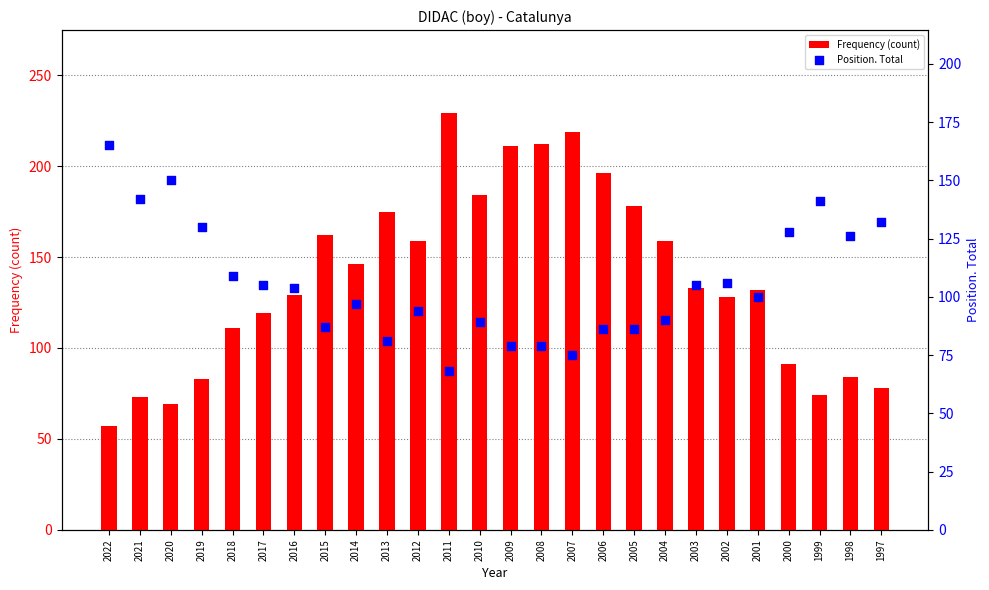

Which series contains the lowest Y value?

Frequency (count)